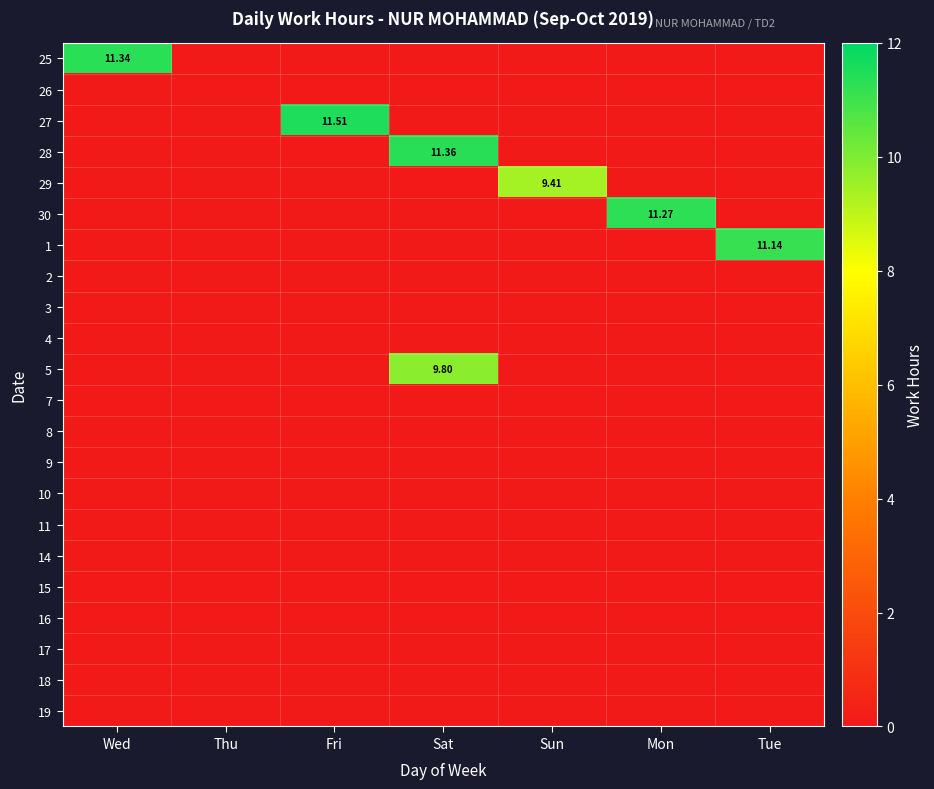

True or false: 28 has a value of 0.0 at Mon.

True